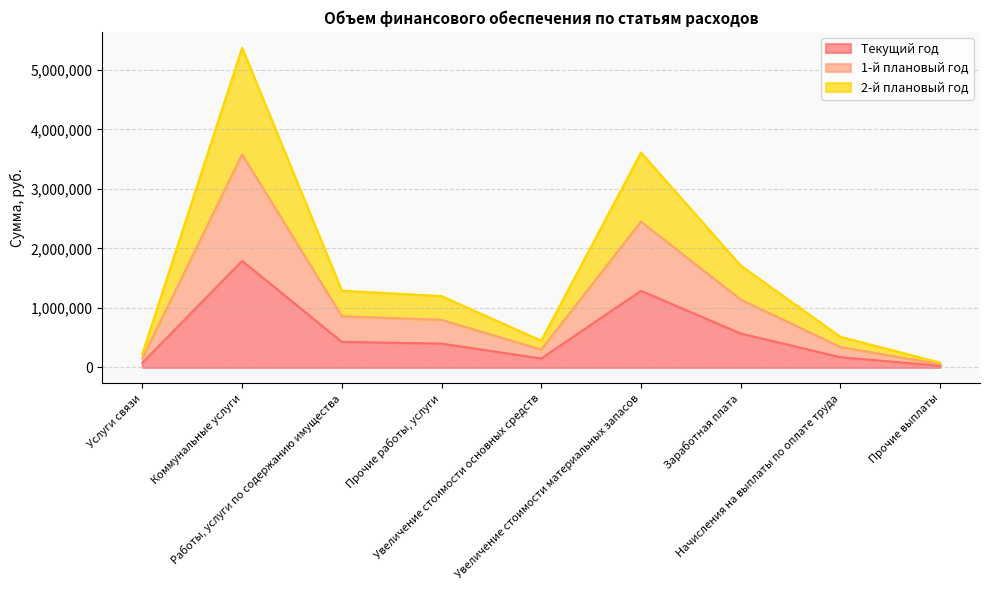

How many distinct data groups are displayed?

3